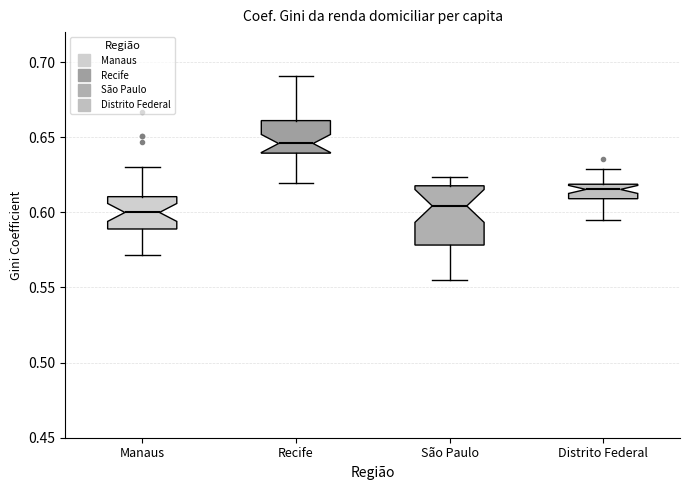

Comparing the boxes themselves (not the whiskers), which one is the tallest?

São Paulo